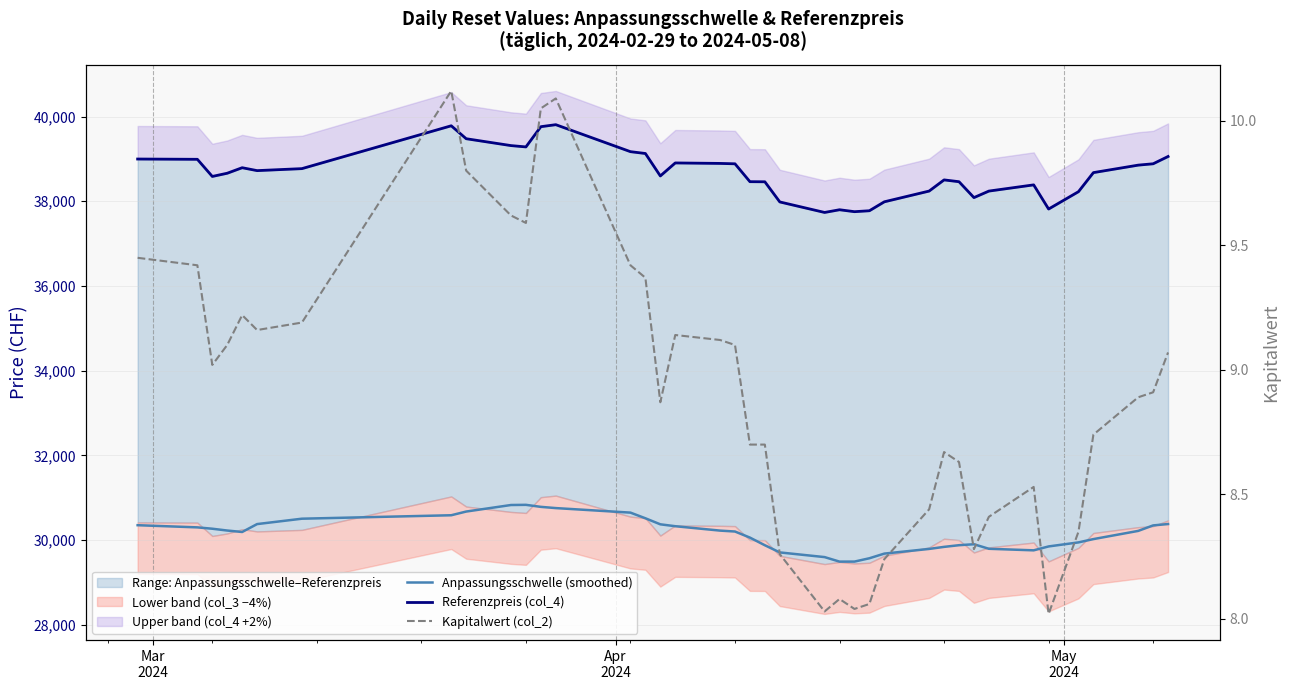

At how many categories does at least one series exceed 20003?

39